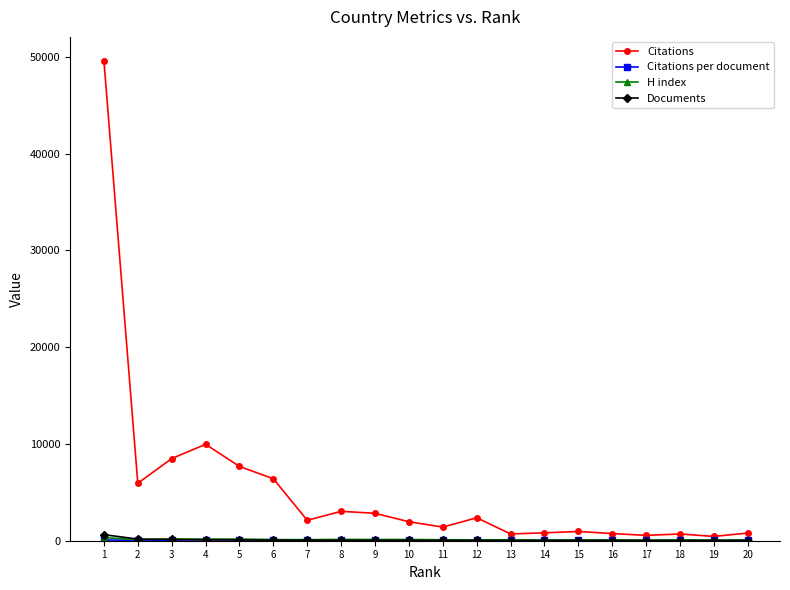

How many lines are shown in the chart?

4